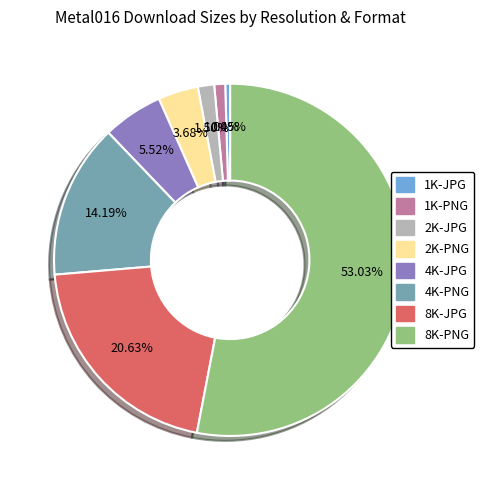

Which has a higher value, 4K-PNG or 1K-JPG?

4K-PNG